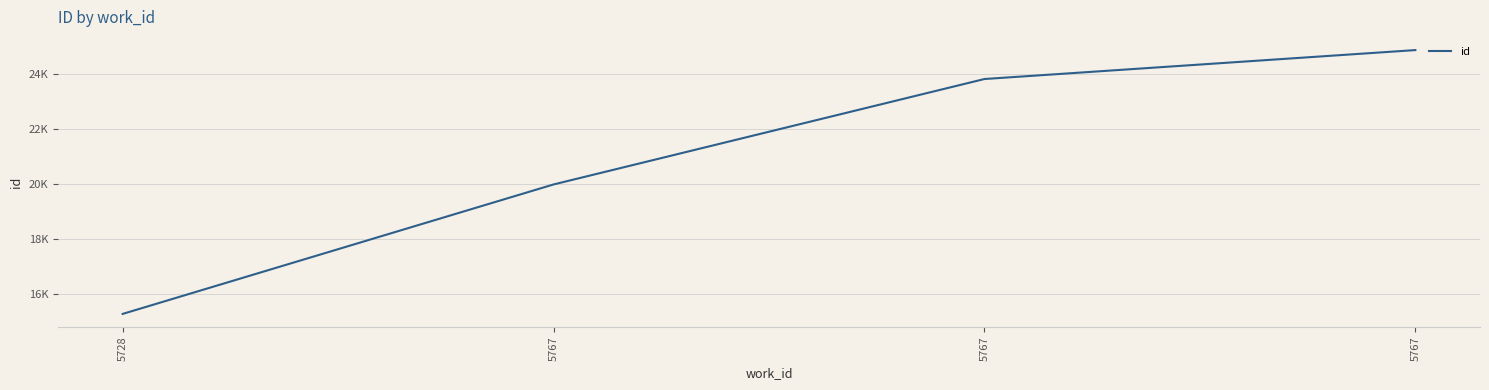

What is the sum of the values at 5767 and 5728?

39089